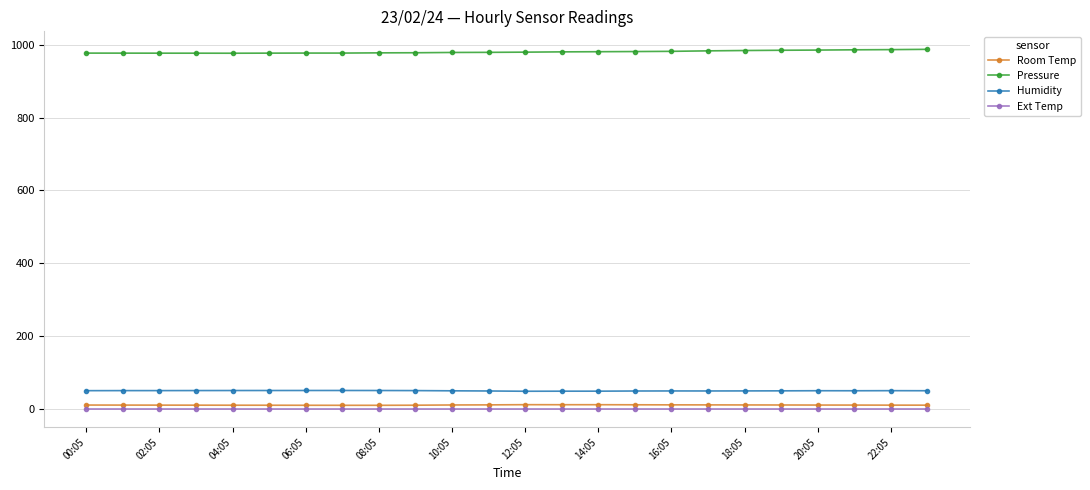

Which series has the largest total across all categories?

Pressure